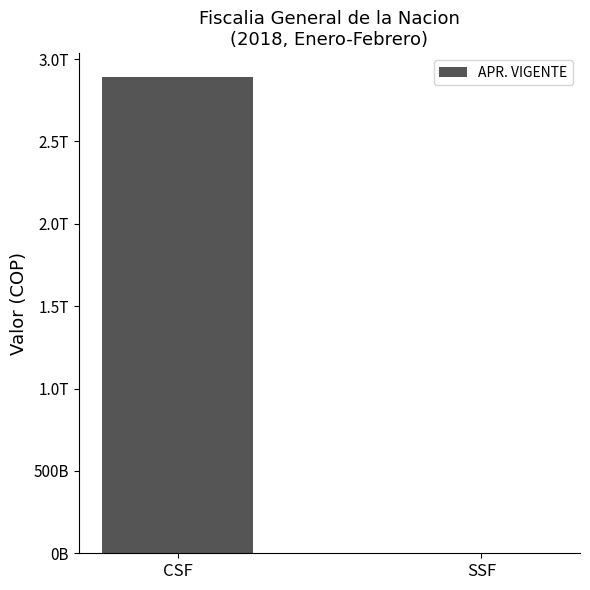

What is the sum of the values at SSF and CSF?

2891525680434